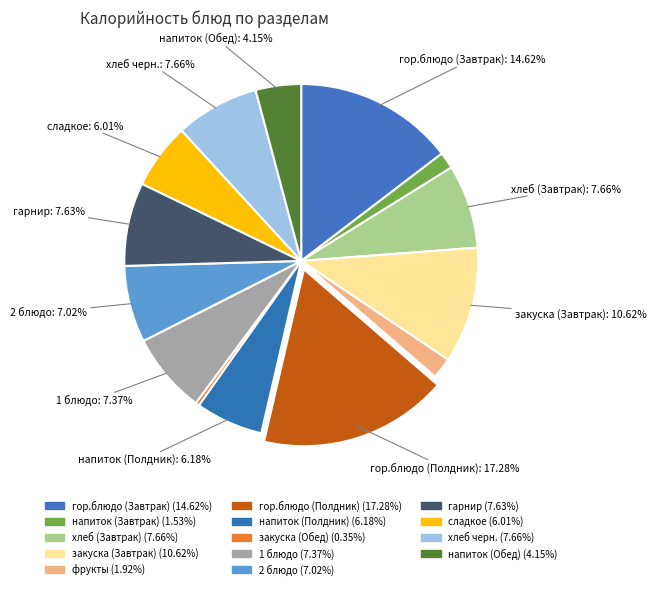

How many segments does this pie chart have?

14